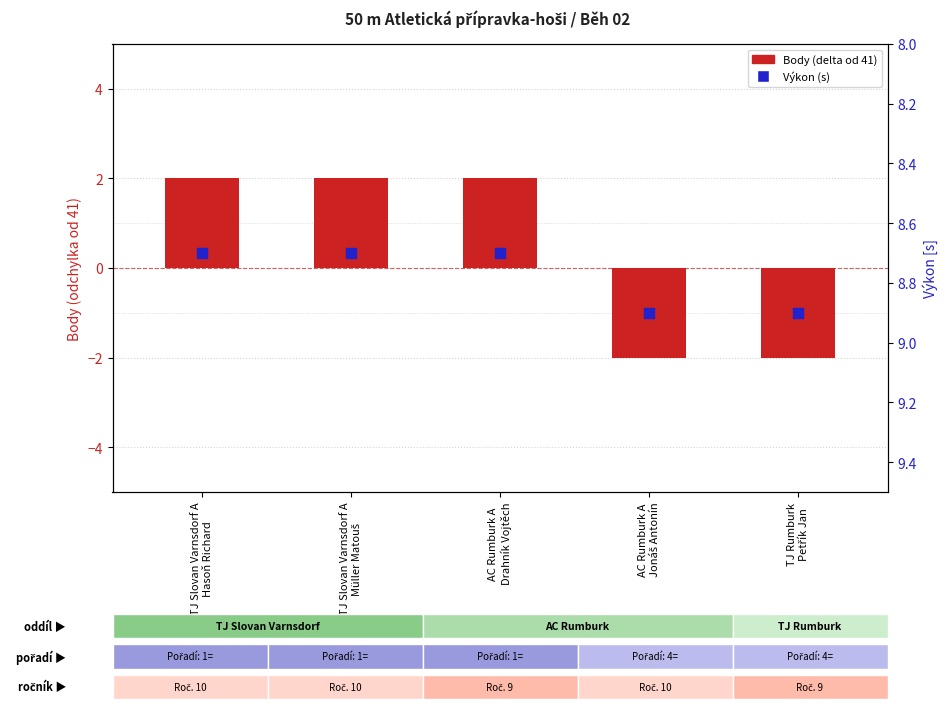

Which series reaches the maximum Y coordinate?

Výkon (s)